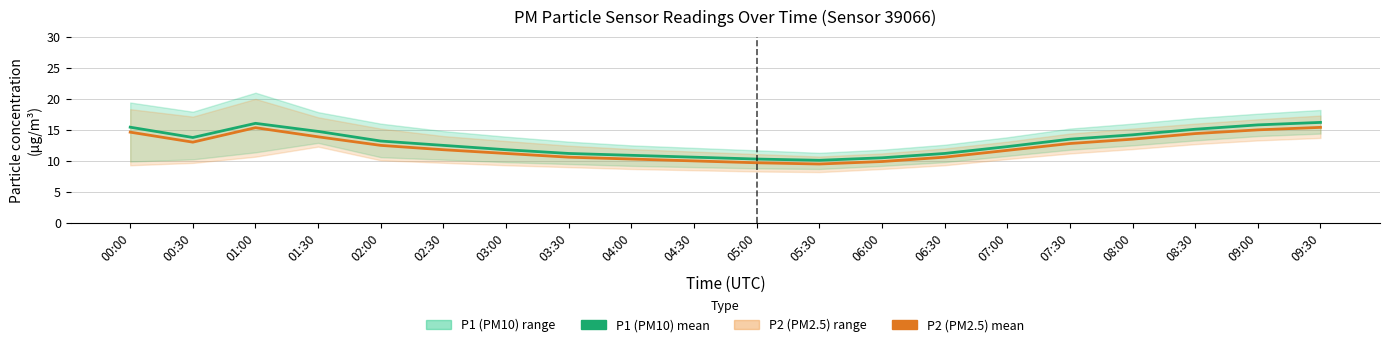

How many categories are shown in the chart?

20